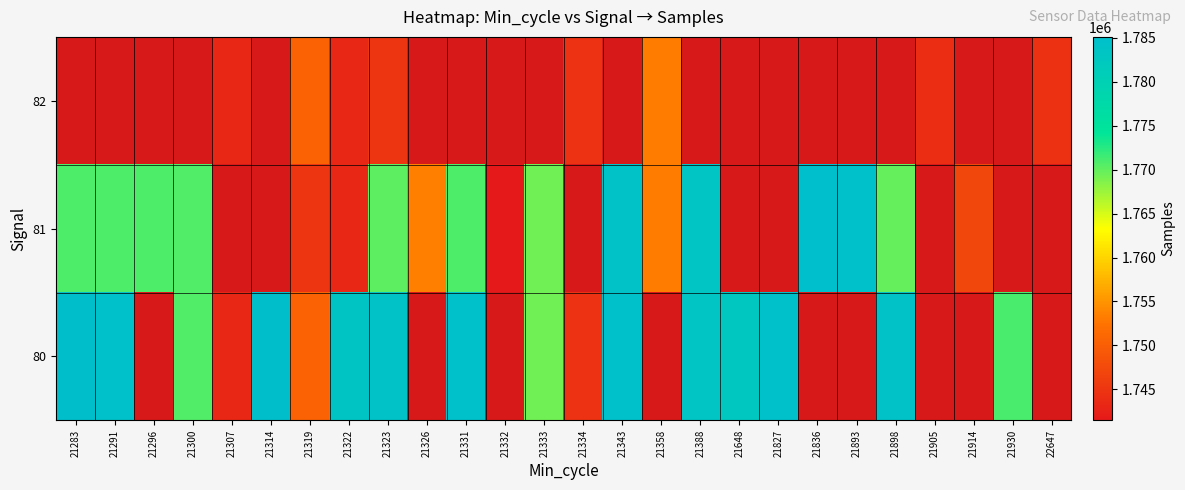

Count the number of data series in this chart.

3